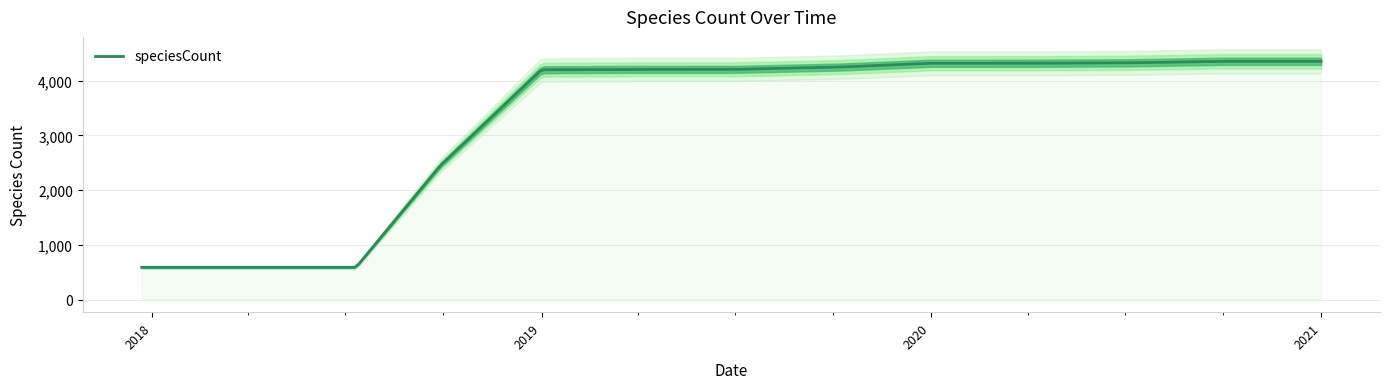

Which category has the highest value across all series?

2020-10-01